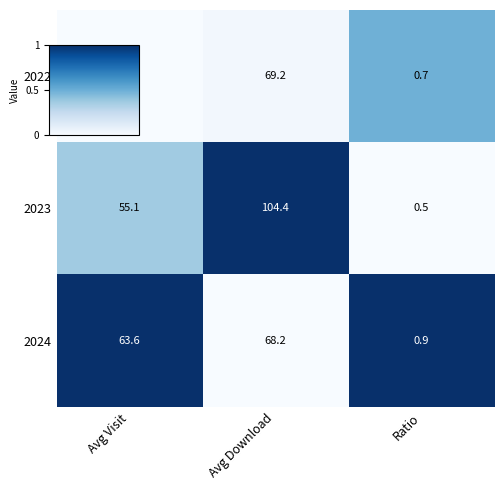

What is the difference between the 2022 values at Avg Download and Ratio?

68.5